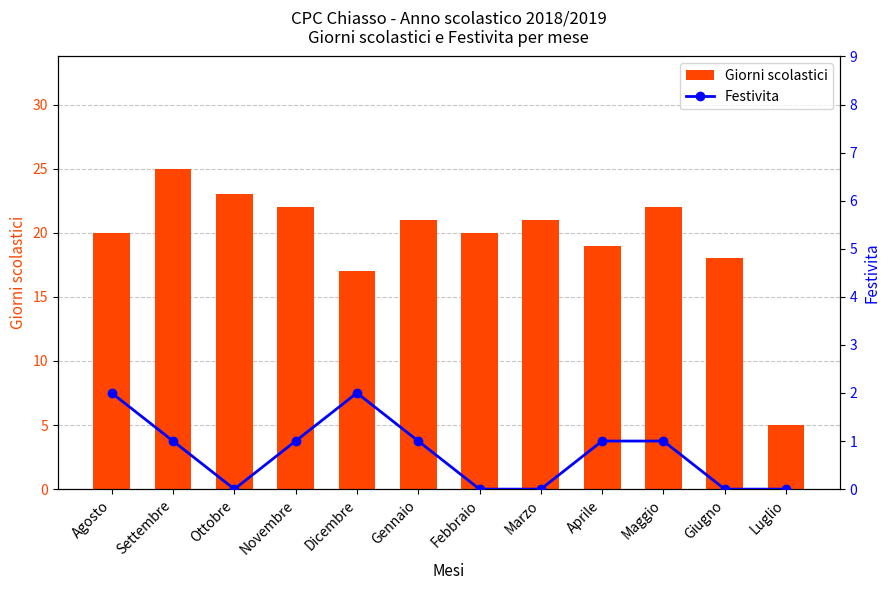

Which series changed the most between Ottobre and Novembre?

Giorni scolastici